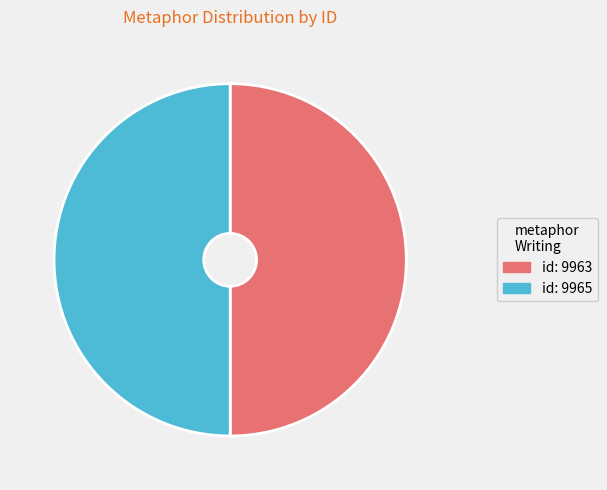

Is the sum of id: 9963 and id: 9965 greater than half?

Yes